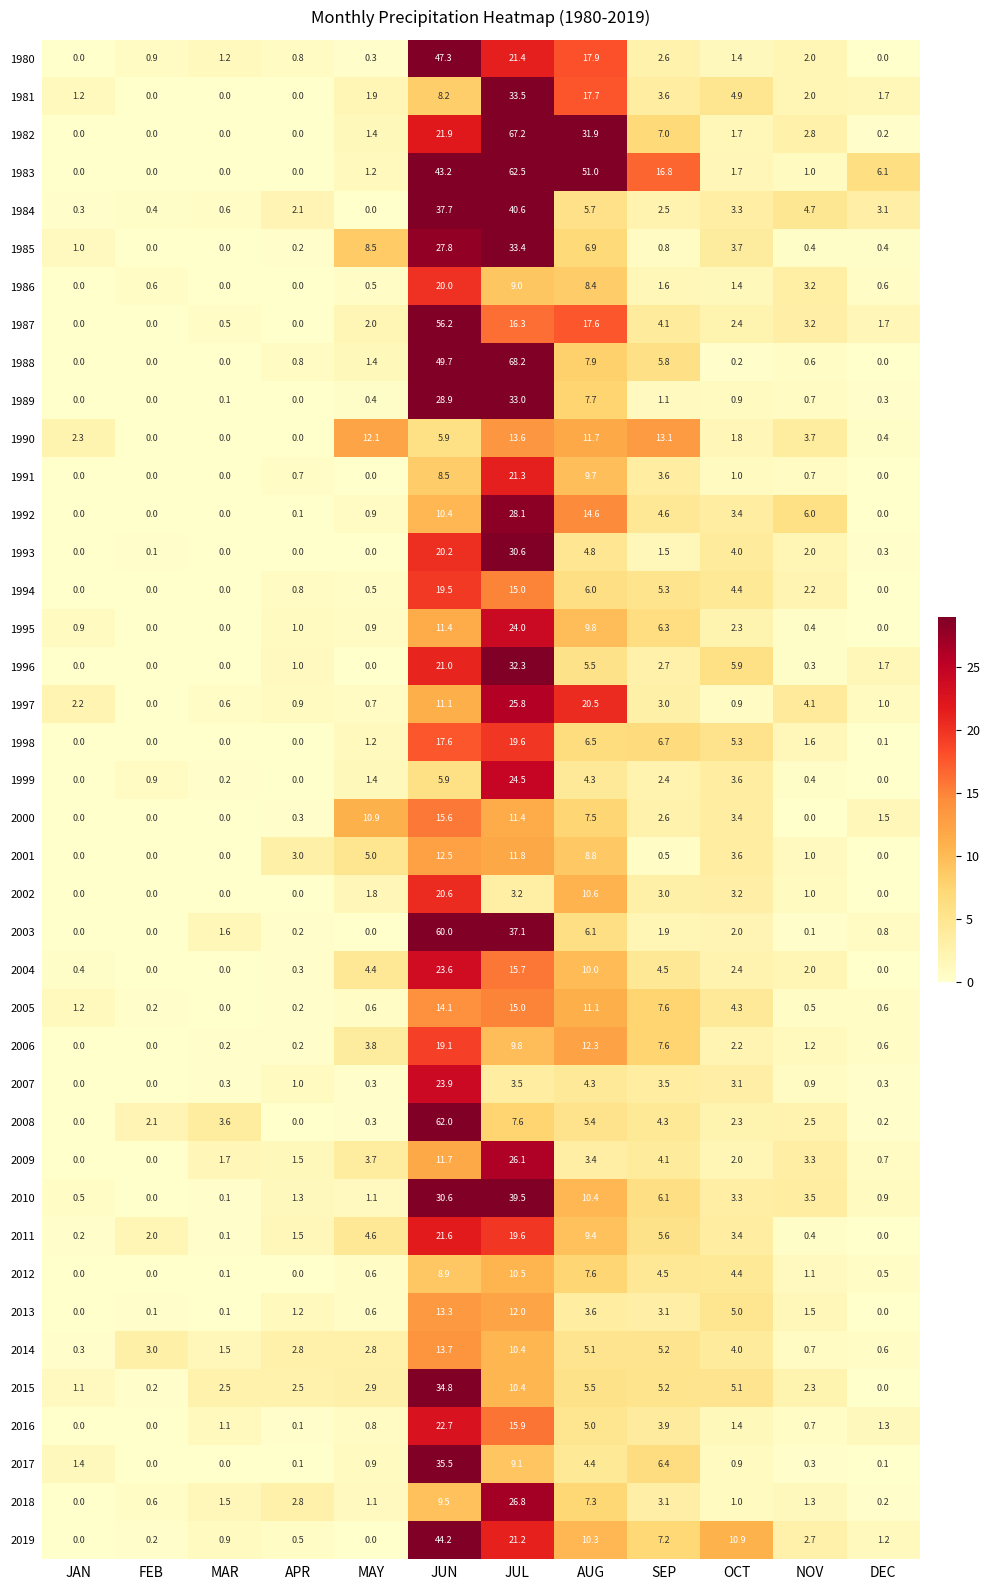

How many series are shown in this chart?

40